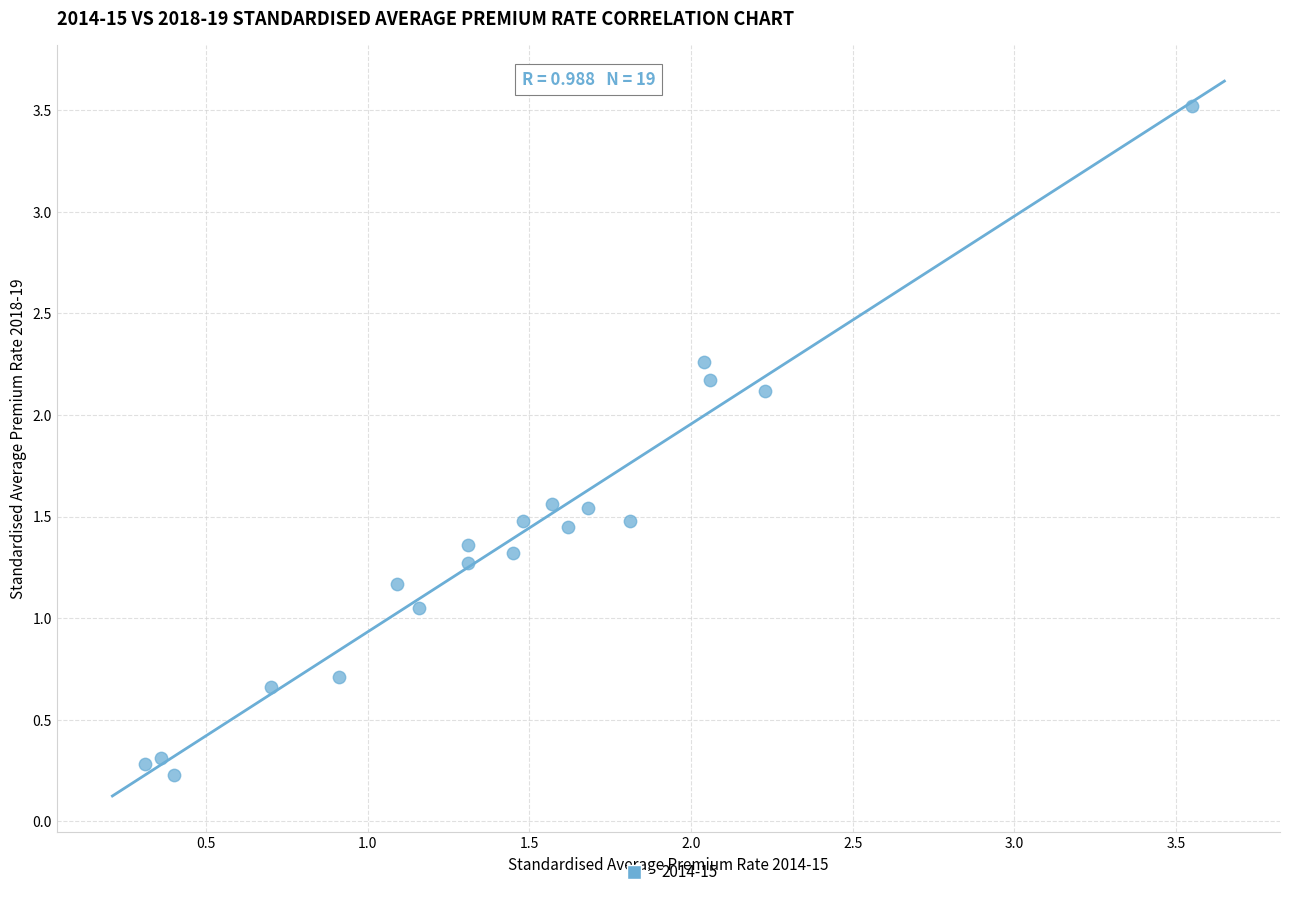

What is the range of X values (max minus min)?

3.2